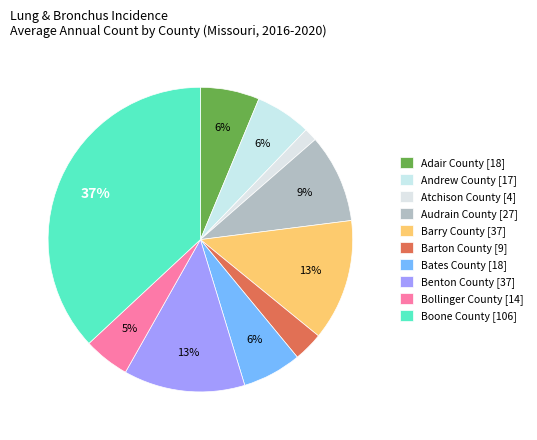

The Barry County slice represents 13% of the pie. True or false?

True